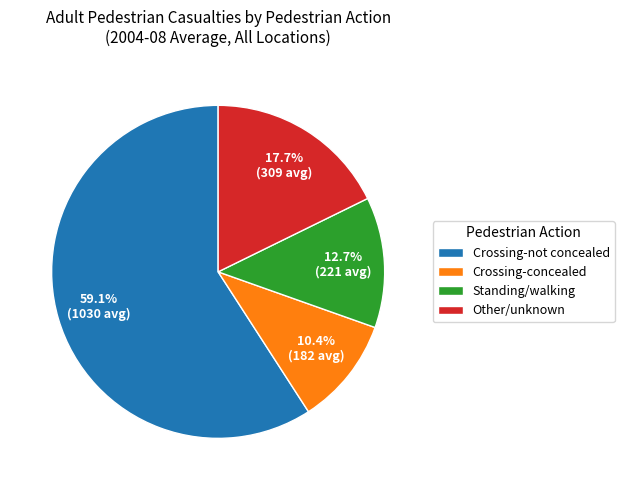

Which category accounts for the majority?

Crossing-not concealed